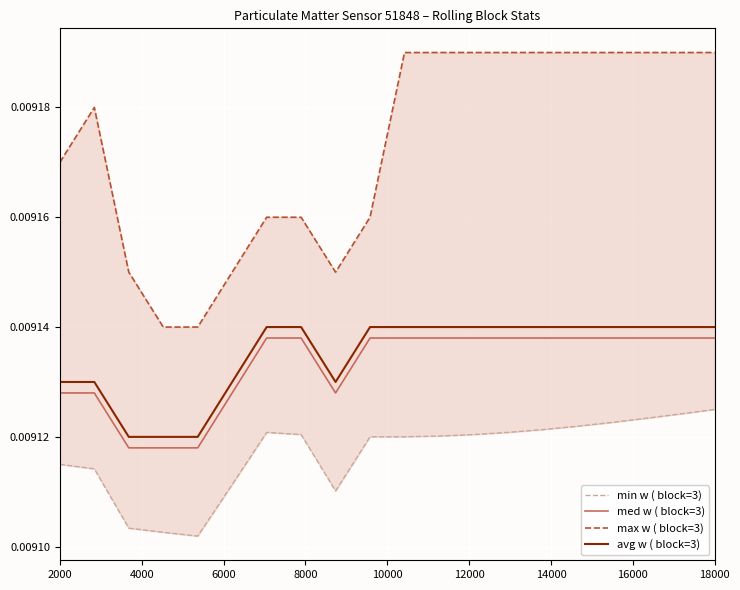

True or false: avg w ( block=3) and med w ( block=3) cross at least once.

False